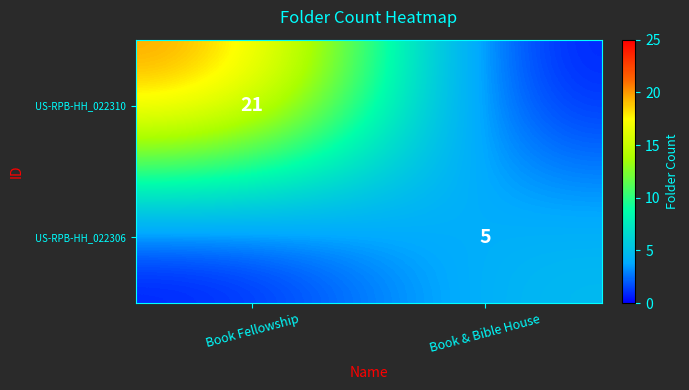

The value of US-RPB-HH_022306 at Book & Bible House is 5. True or false?

True